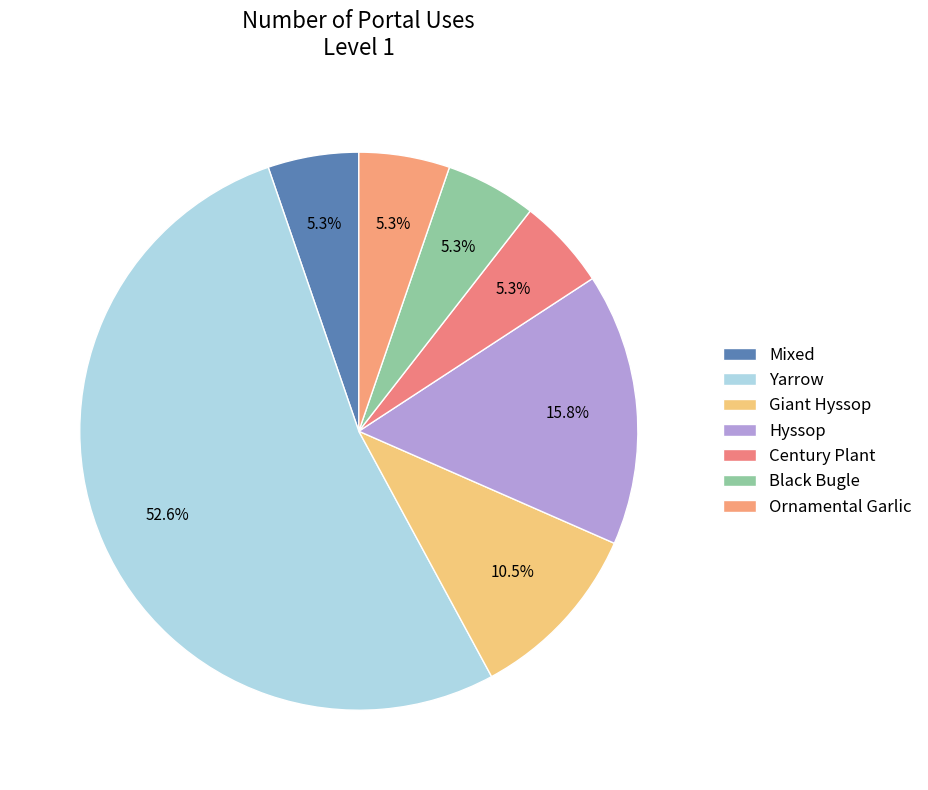

Combined, what portion of the pie is Yarrow and Ornamental Garlic?

57.9%